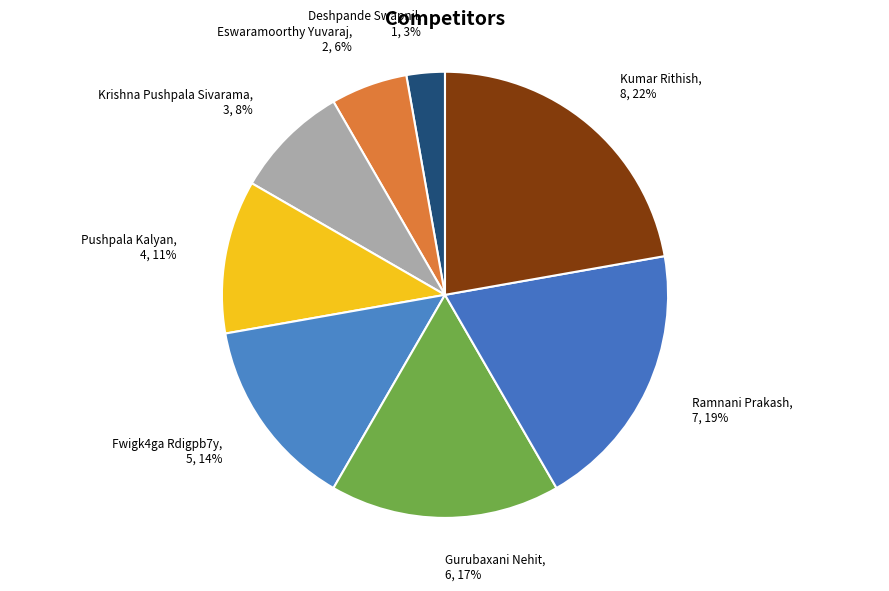

To the nearest percent, what portion does Krishna Pushpala Sivarama represent?

8%